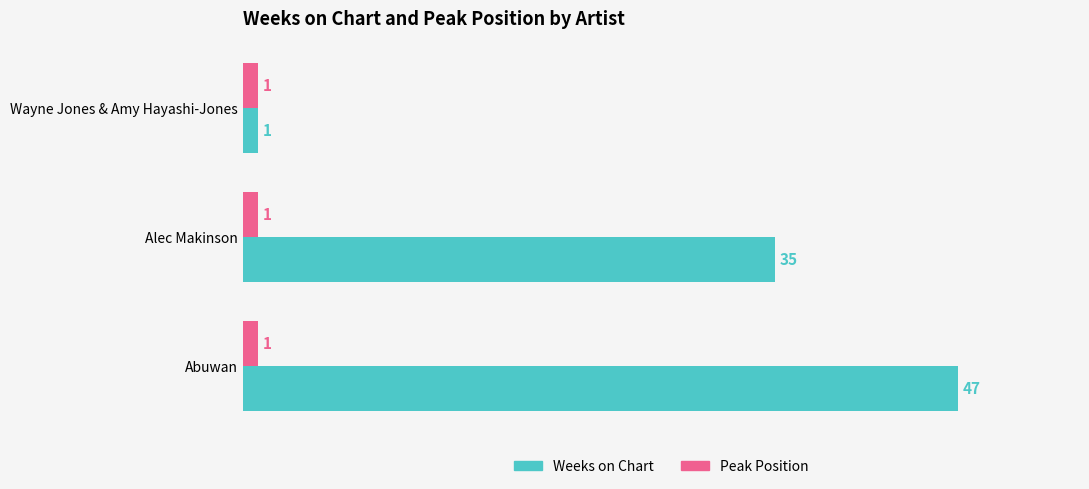

List the labels in order of Weeks on Chart value, smallest first.

Wayne Jones & Amy Hayashi-Jones, Alec Makinson, Abuwan